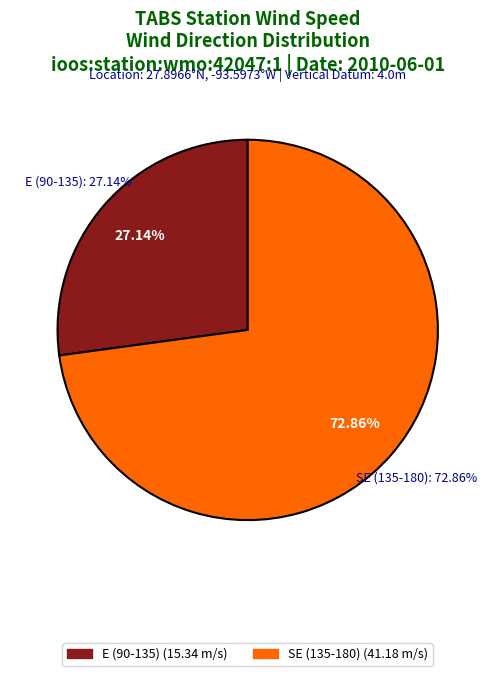

Is it true that 2:00 is 3% of the pie?

False